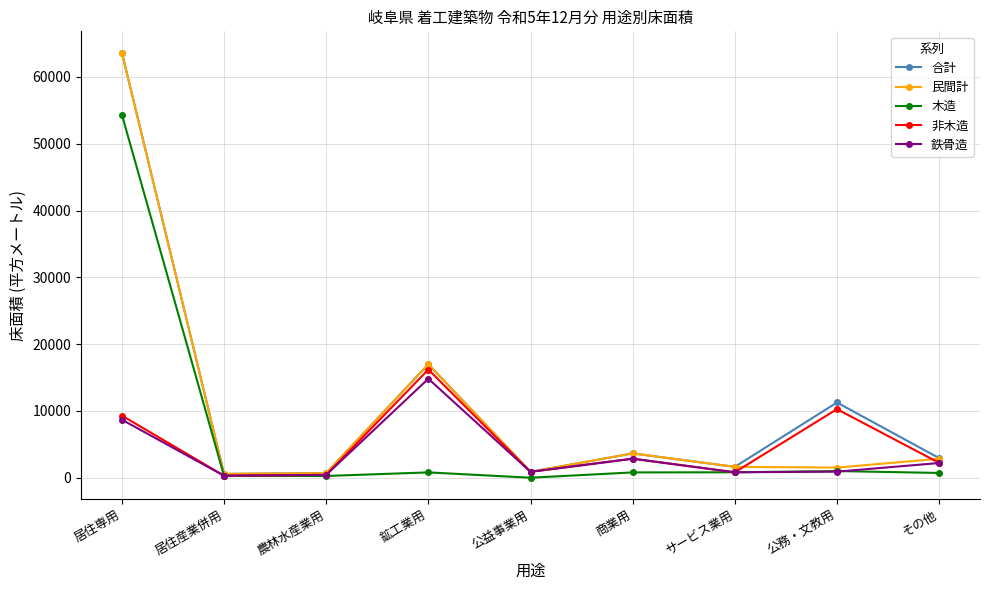

What is the total value across all series at 居住専用?

199620